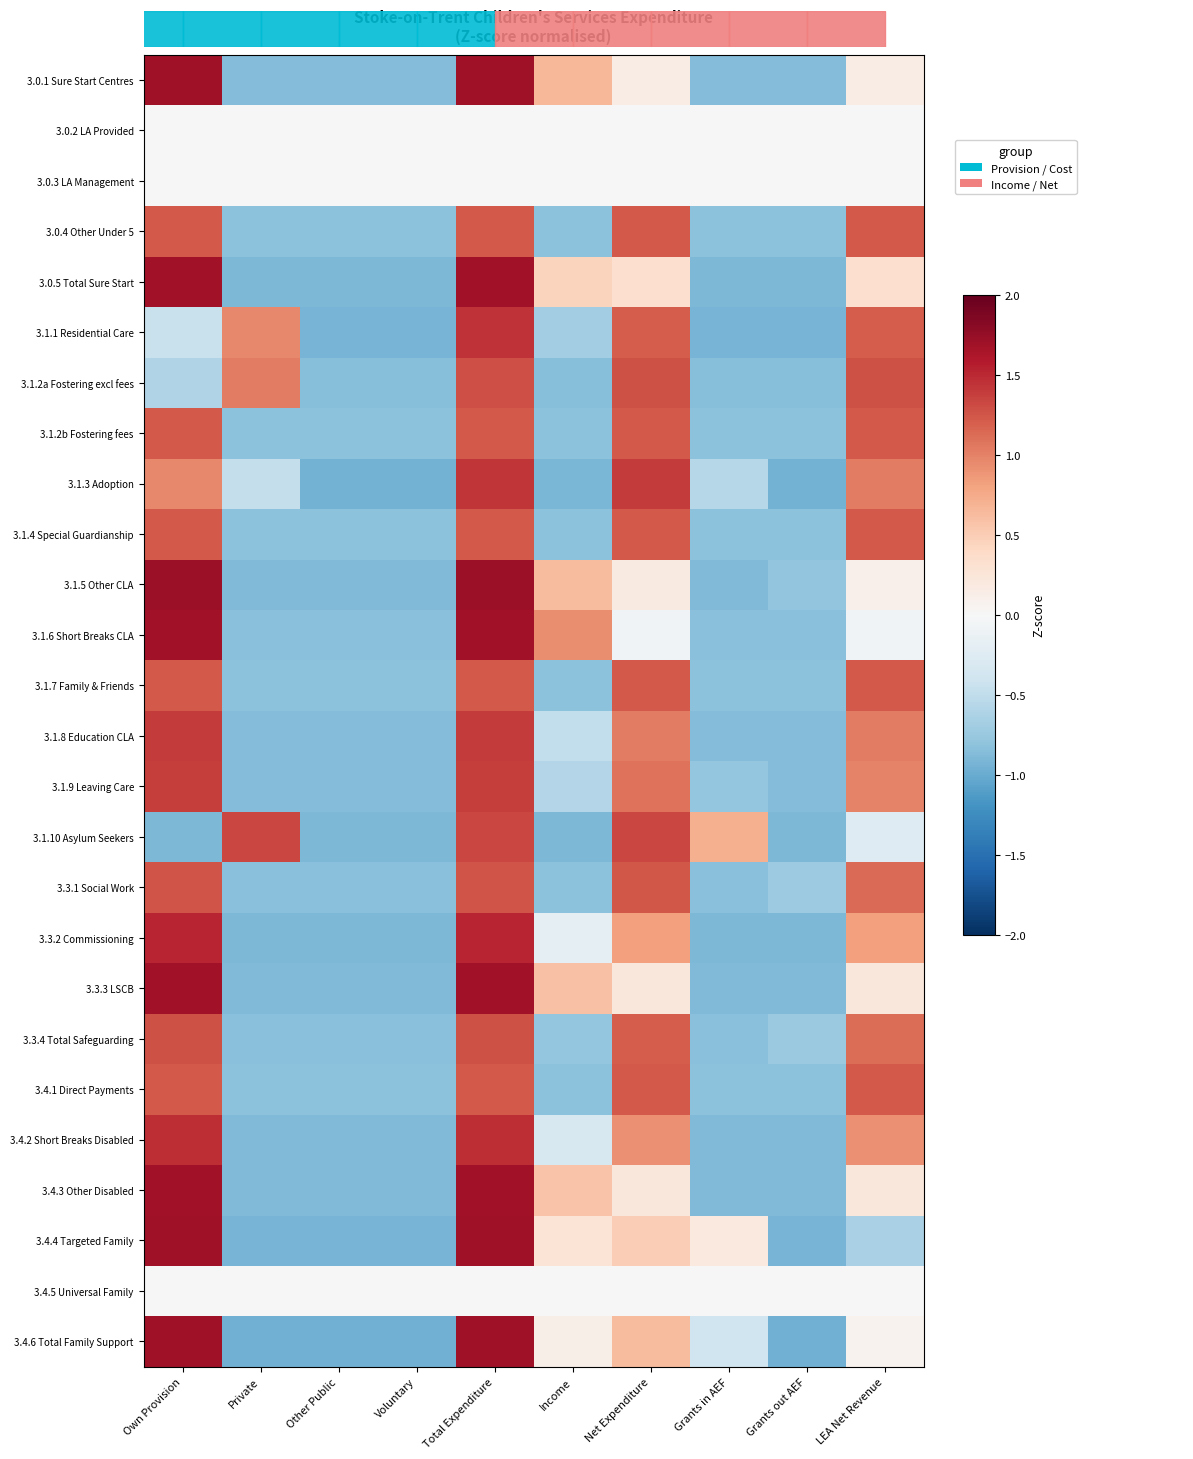

What is the maximum value shown in the chart?

1.7